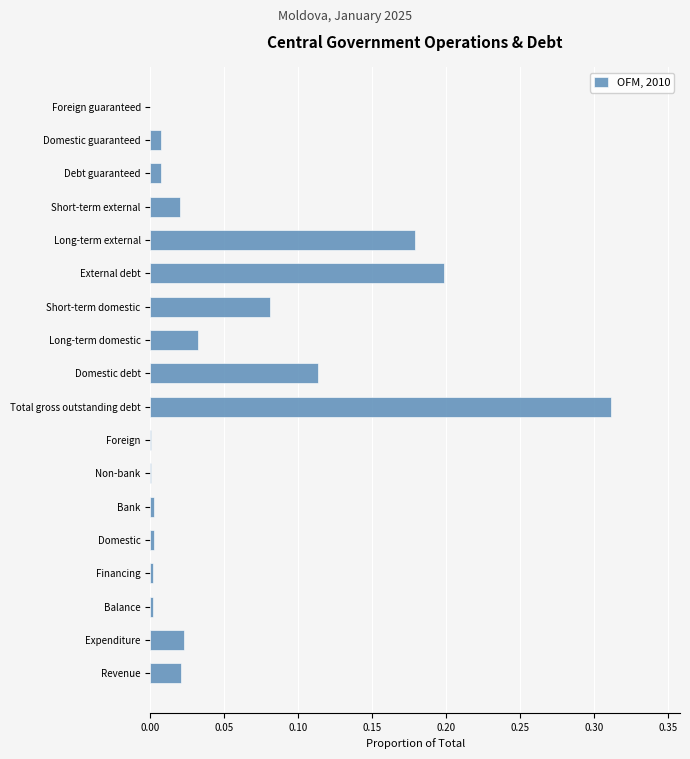

Between Revenue and Bank, which is larger?

Revenue